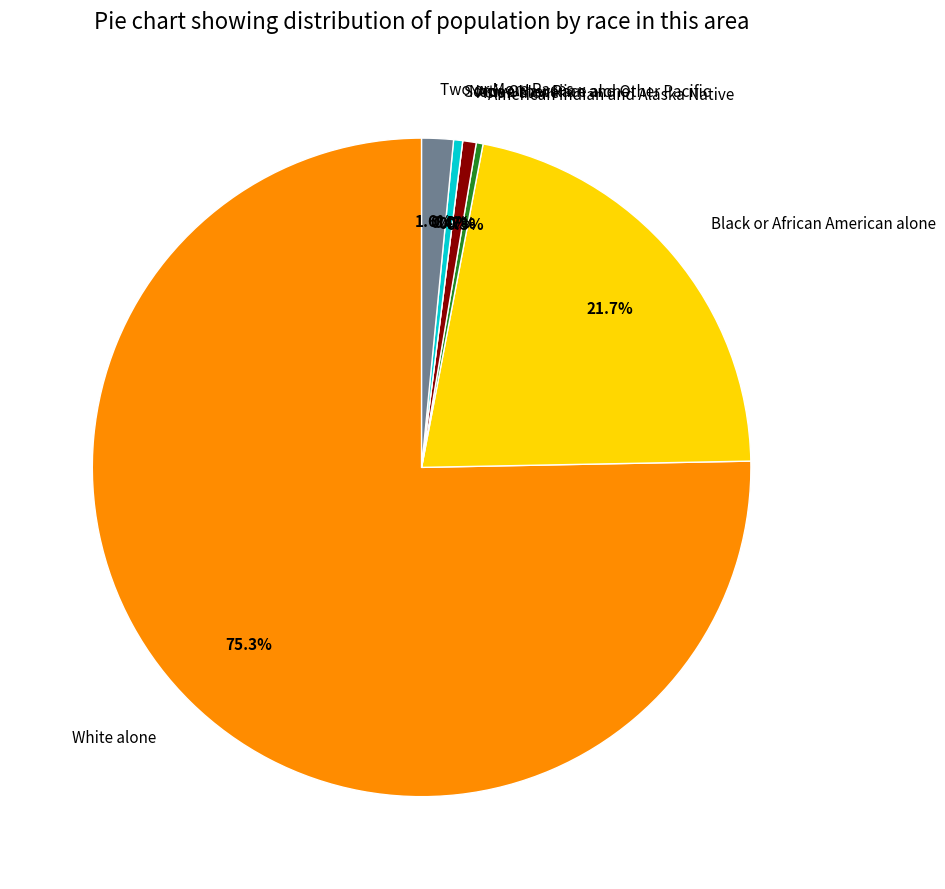

Is it true that White alone is 70% of the pie?

False